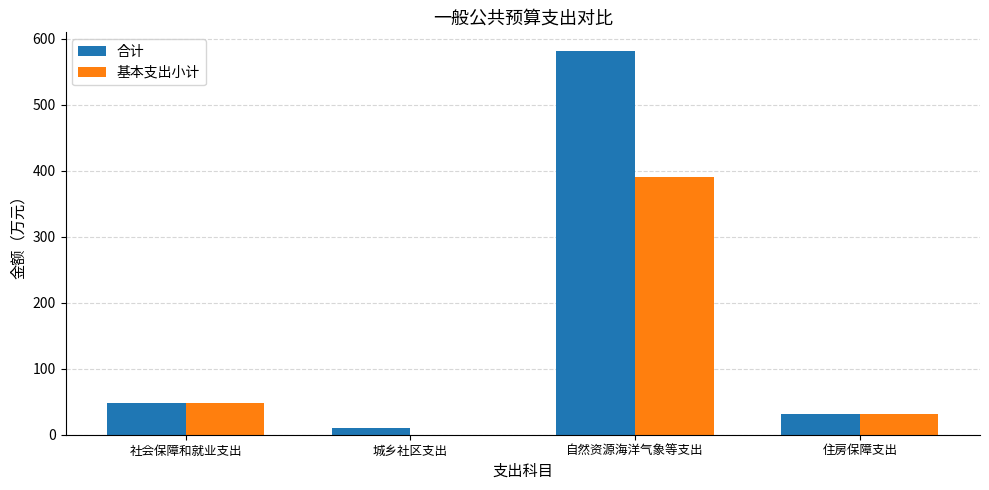

What is the highest value of the 合计 series?

581.0